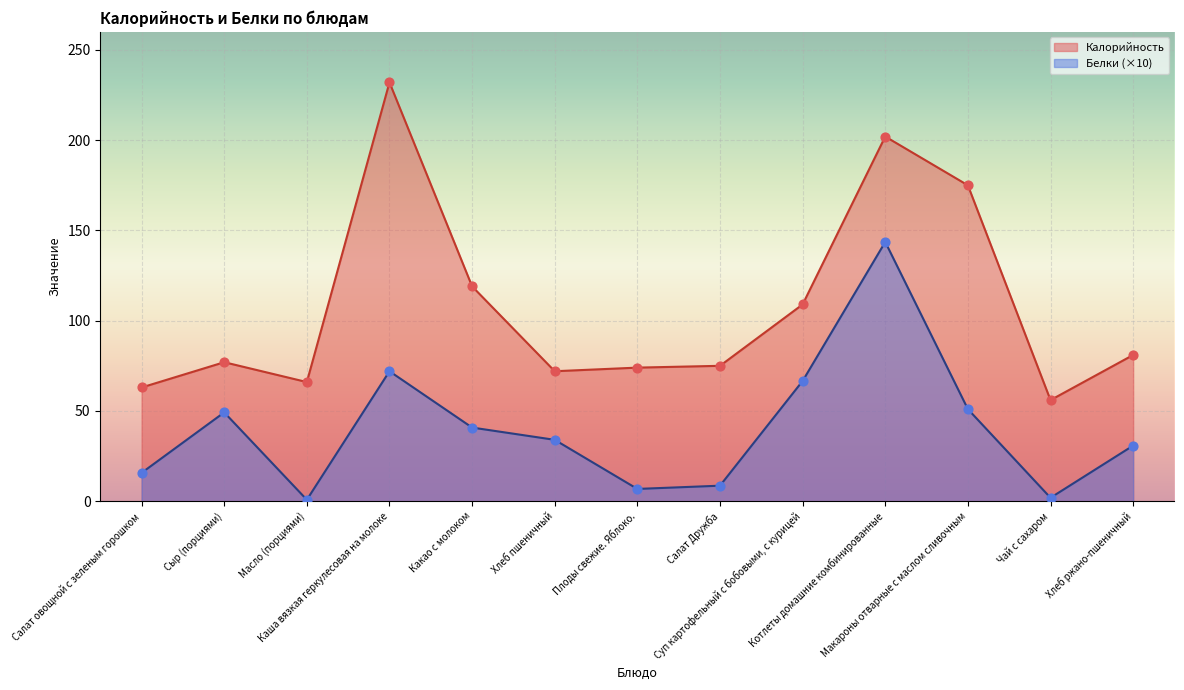

What is the total value across all series at Чай с сахаром?

57.9